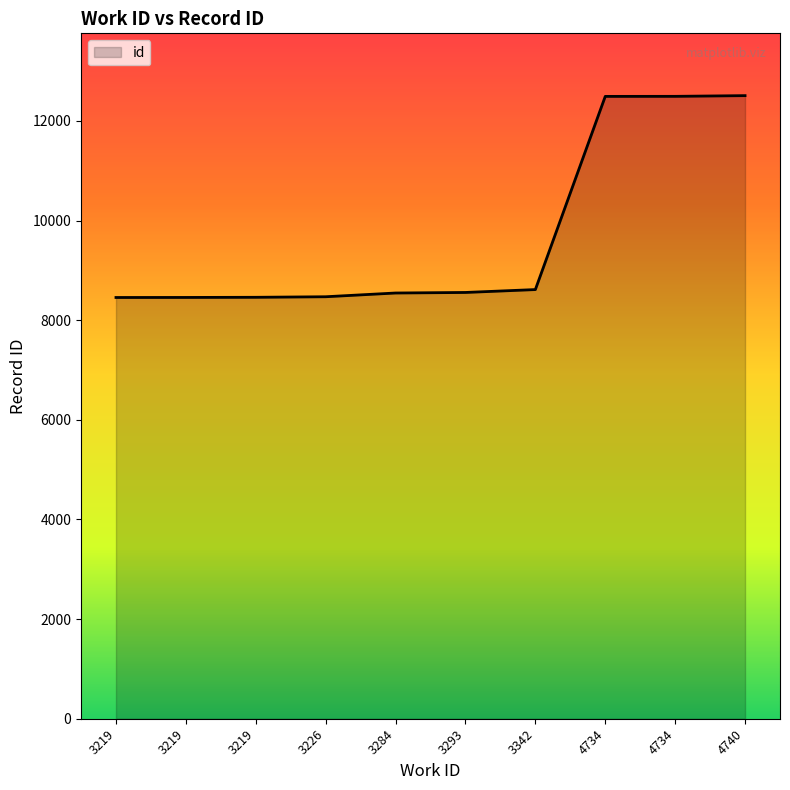

Reading right to left, extract all data points from this chart.

12508	12494	12493	8615	8557	8546	8471	8460	8457	8456